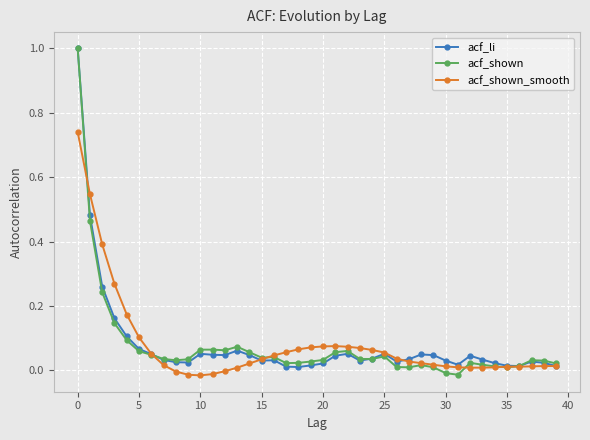

What is the maximum value for acf_li?

1.0